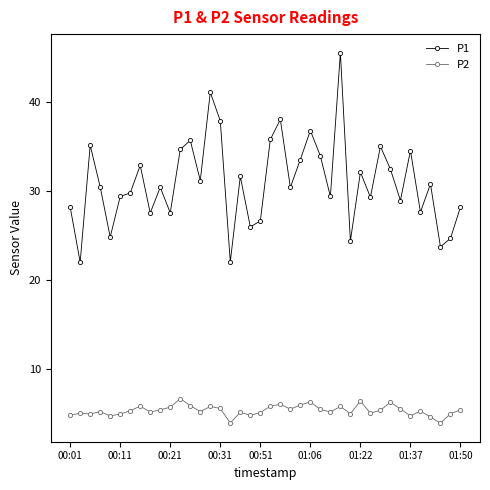

What is the greatest value displayed?

45.5